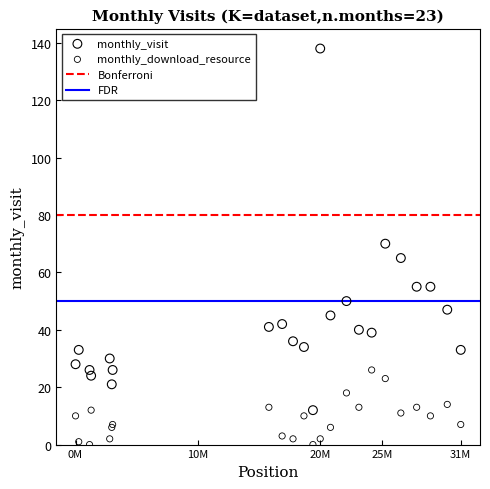

In the monthly_visit series, what Y value is closest to 75?

70